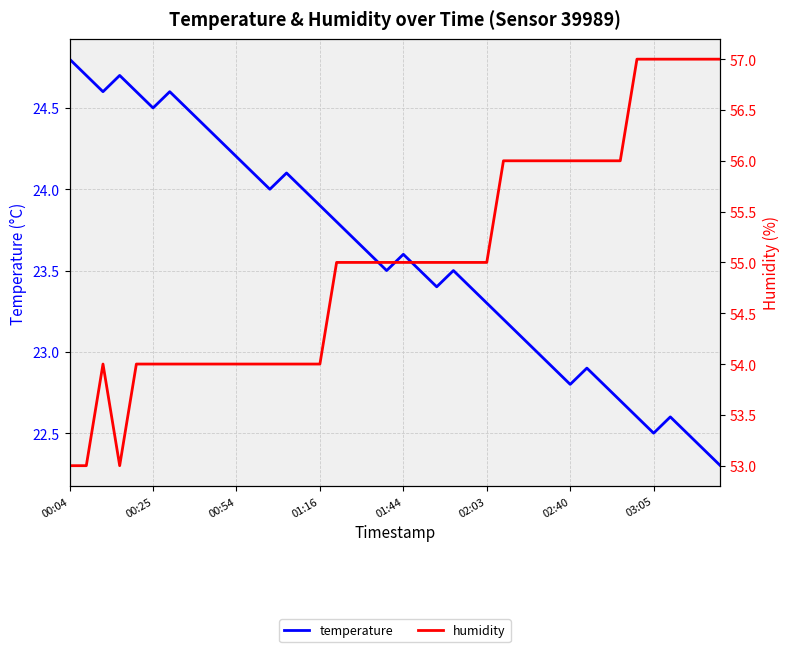

What is the value of the temperature point at the 39th from the left?

22.4